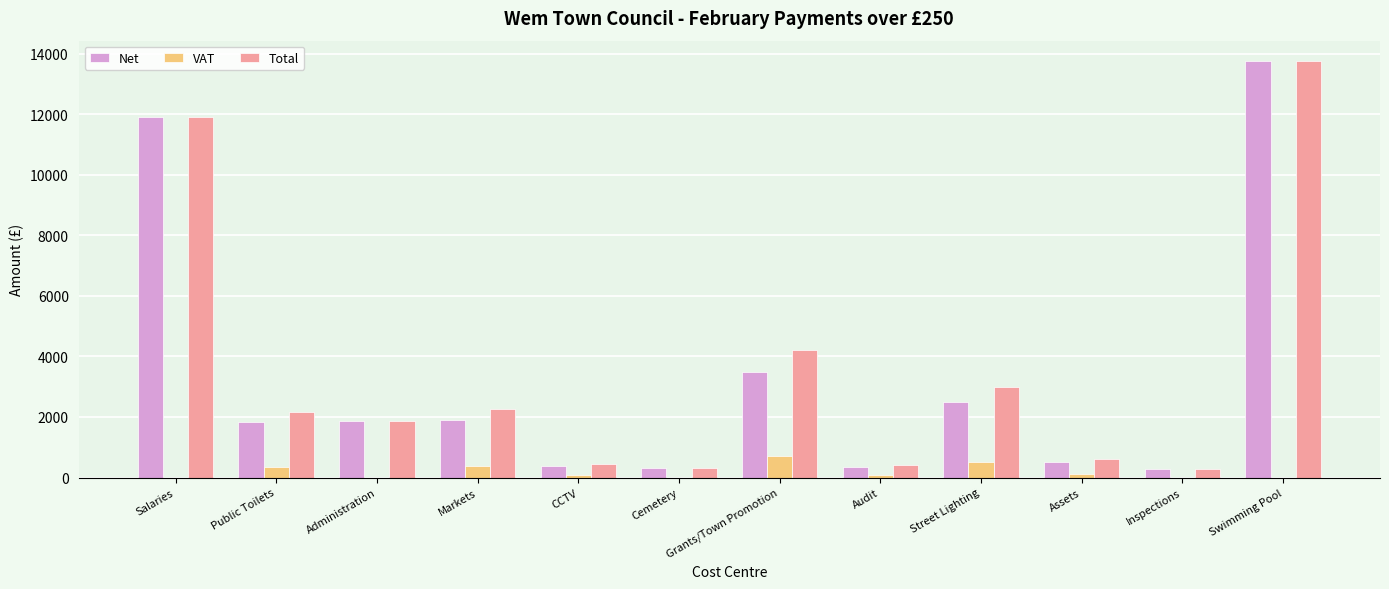

How many data points in Total are above 2166?

6